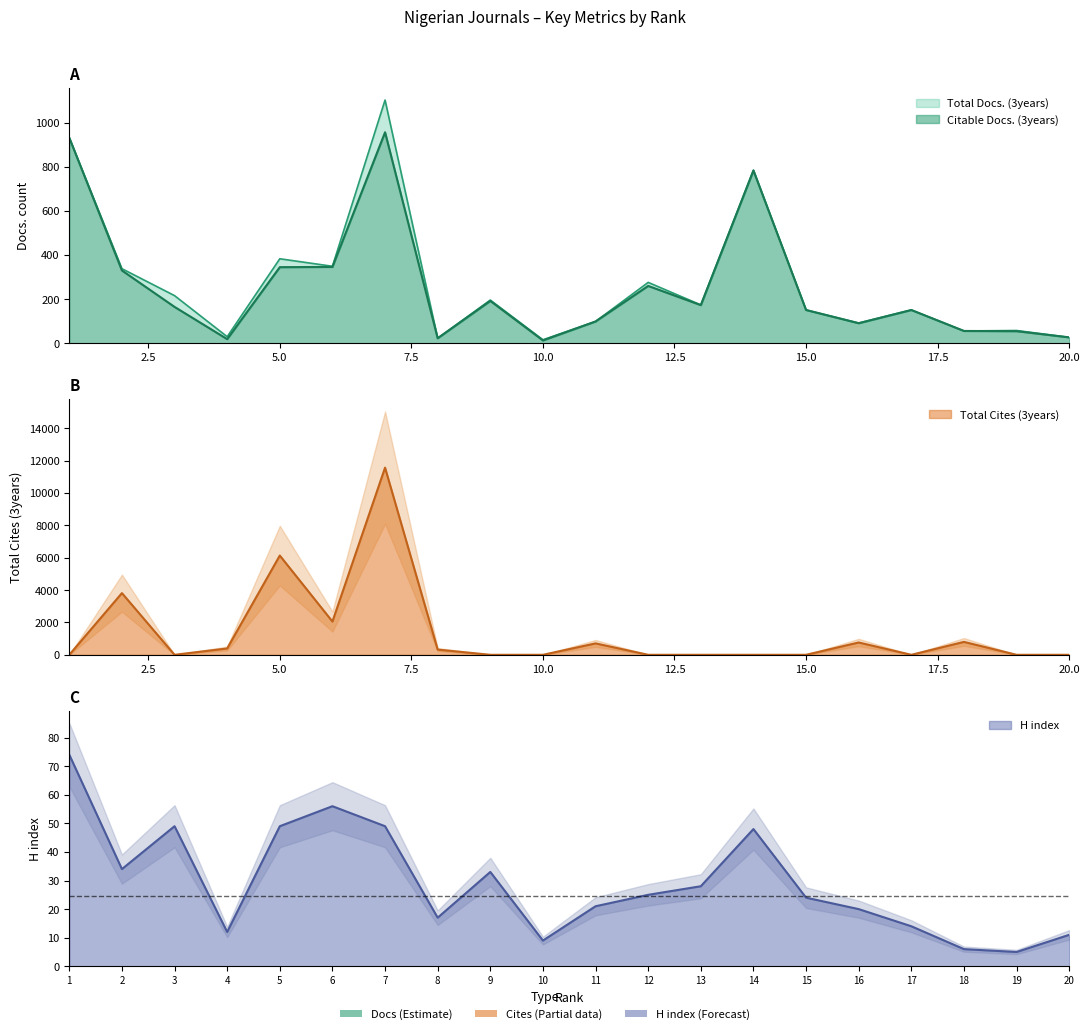

Where is the first local maximum for Total Cites (3years)?

2